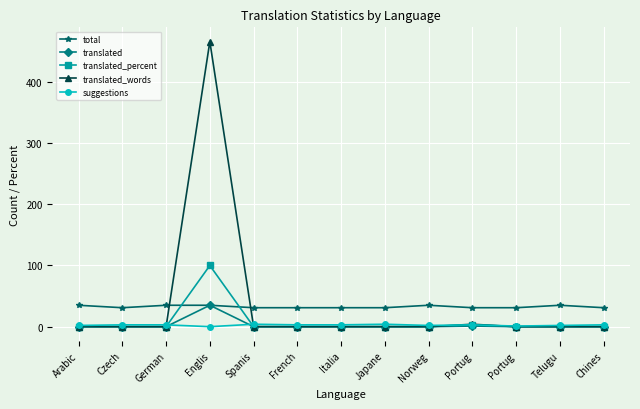

What is the sum of the suggestions values at Czech and Portug?

4.0